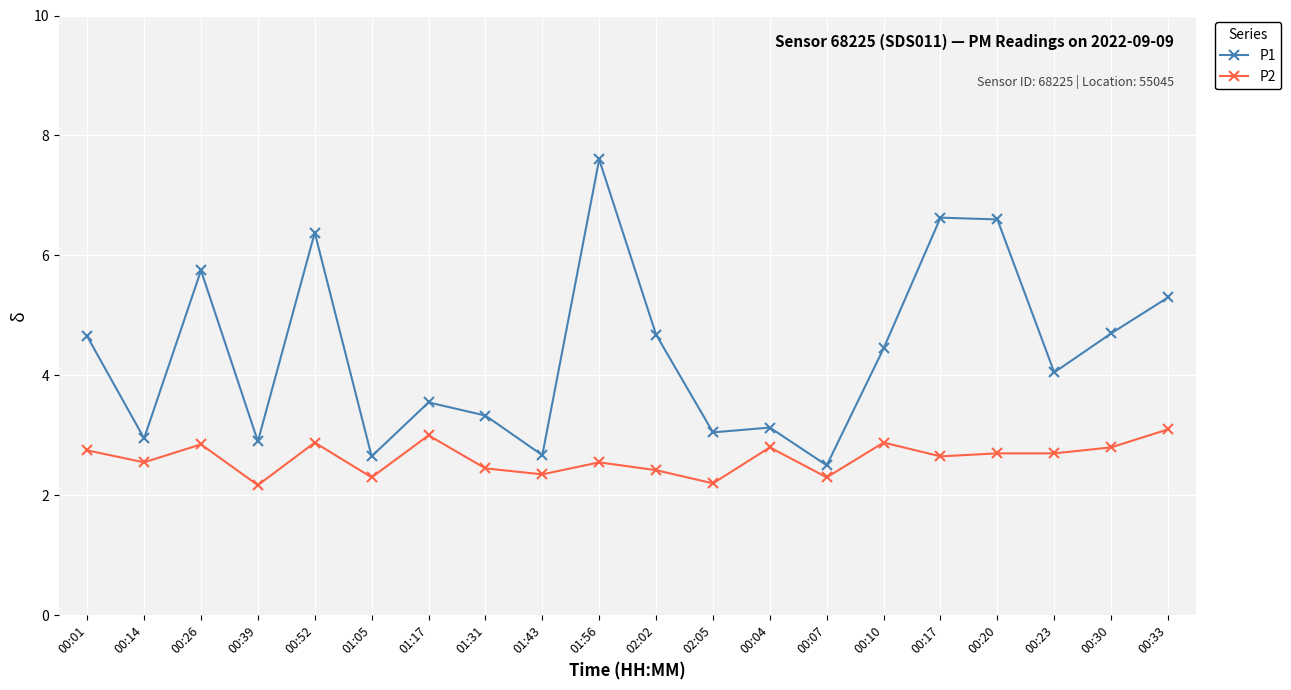

The P2 series shows 2.7 at 00:20. True or false?

True